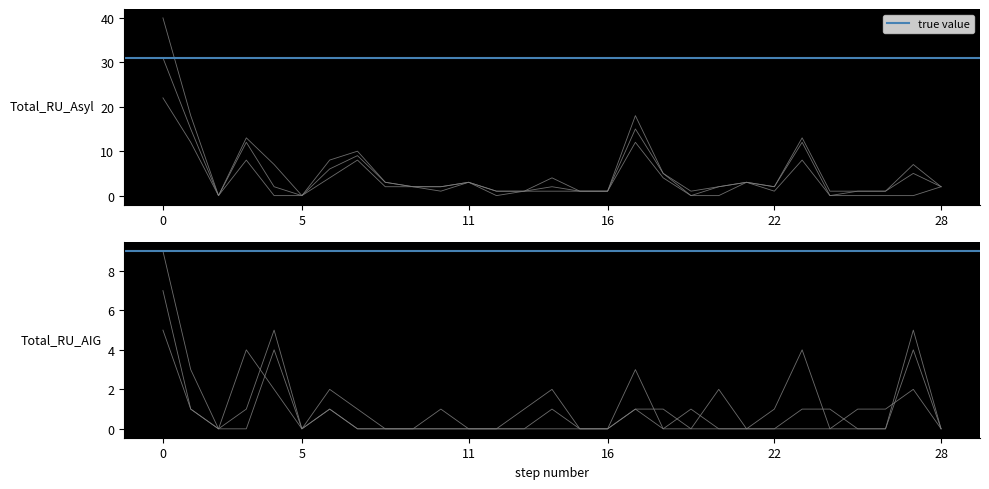

The Spezialfaelle Asyl series shows 0 at Nordafrika. True or false?

False